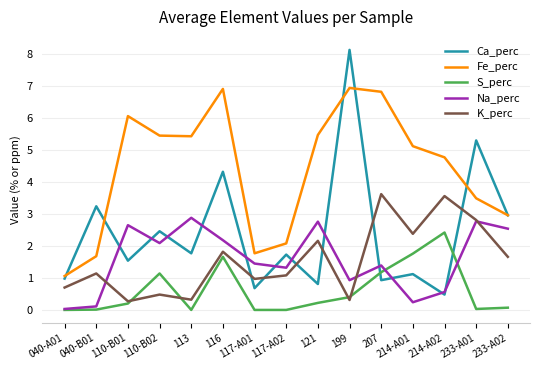

Which series ends up on top after the final intersection of Ca_perc and S_perc?

Ca_perc